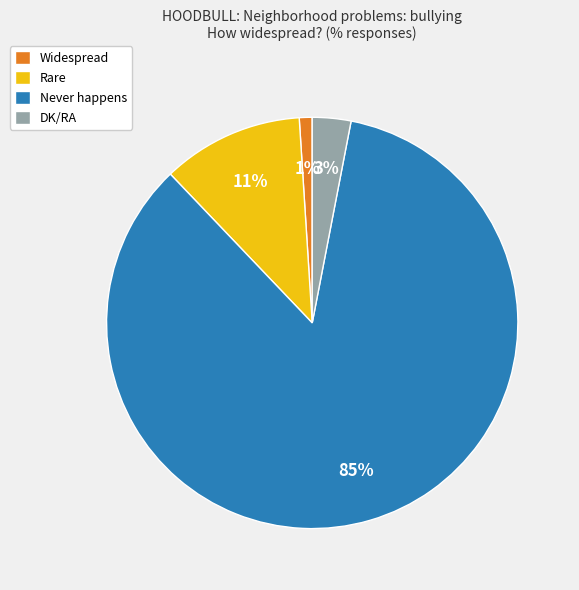

Between Never happens and Rare, which is larger?

Never happens